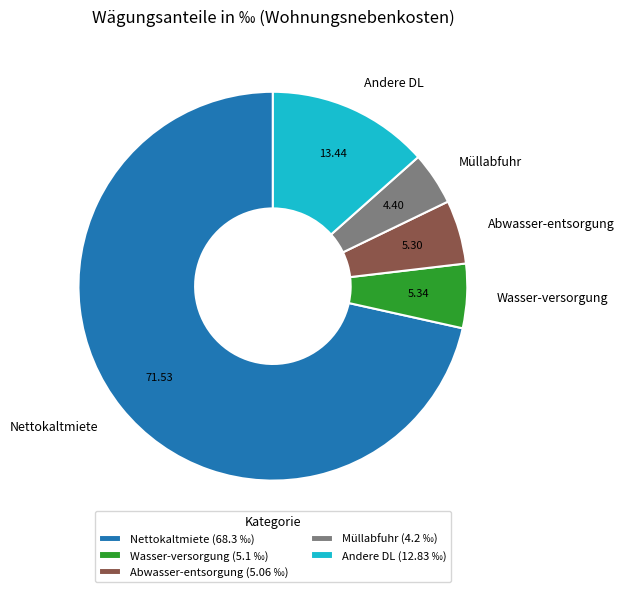

Which slice is the smallest?

Müllabfuhr